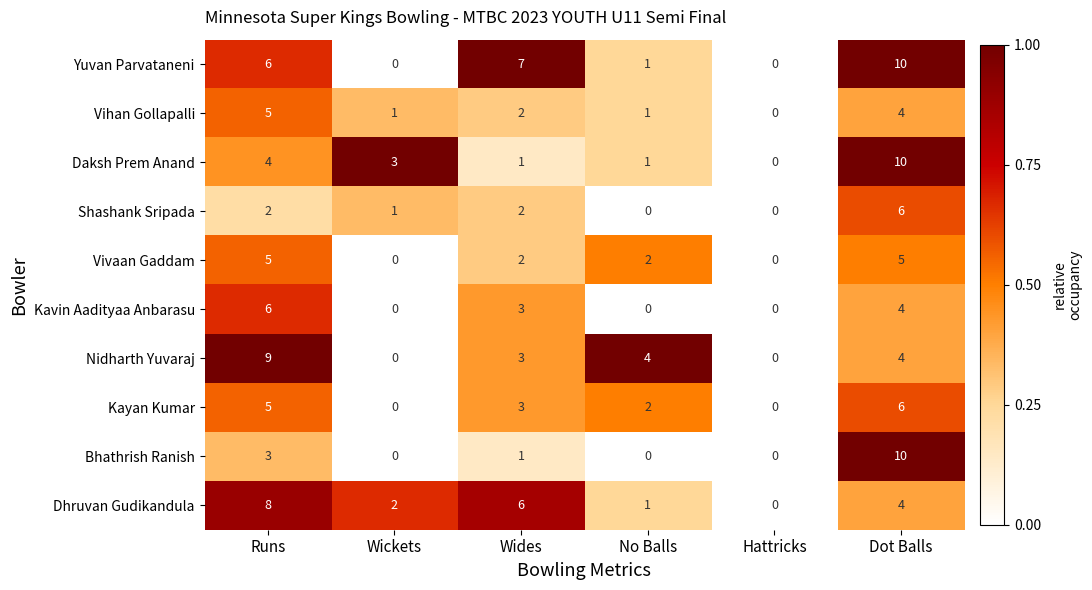

Count the Dhruvan Gudikandula values in the range 1 to 6.

4